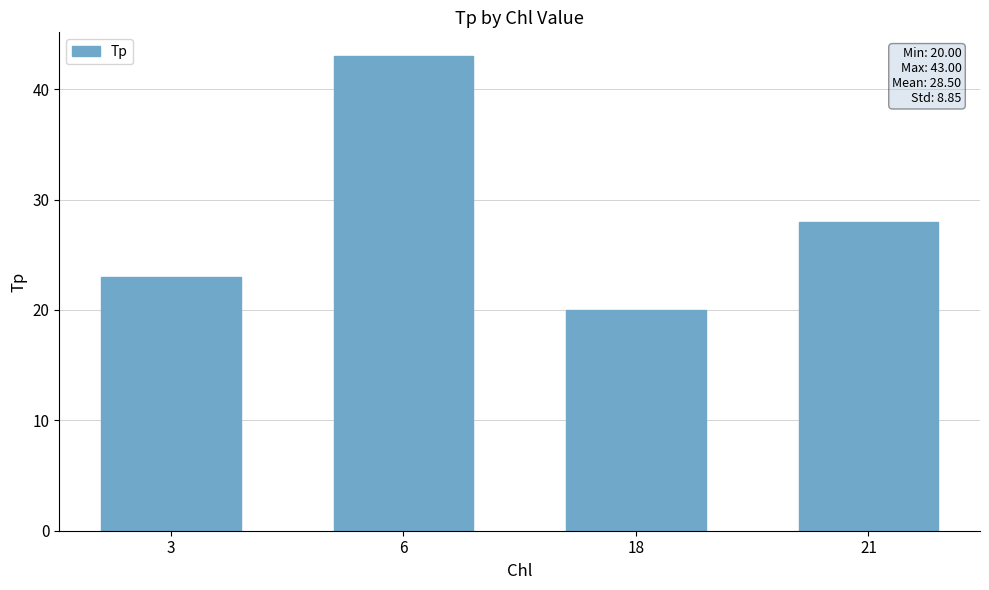

What is the difference between the maximum and minimum values?

23